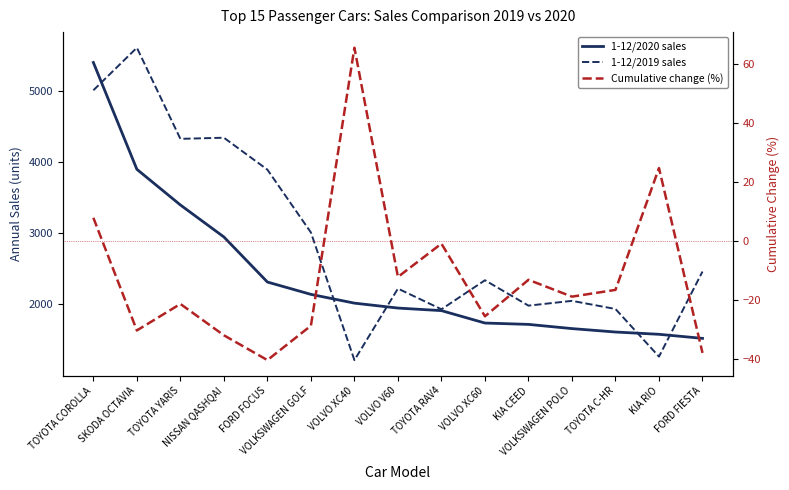

What is the sum of all 1-12/2019 sales values?

43587.0